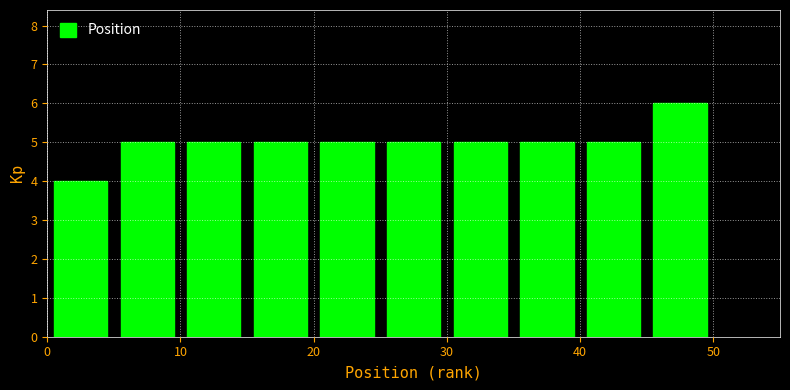

Which range on the x-axis has the tallest bar?

45 to 50